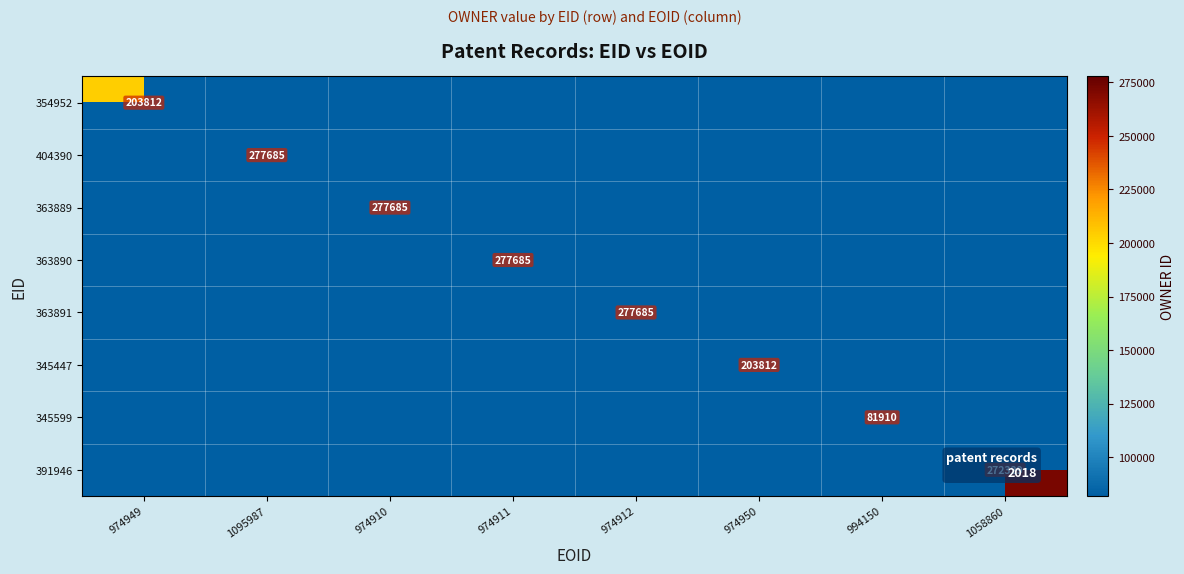

The value of 363889 at 974910 is 112401.0. True or false?

False